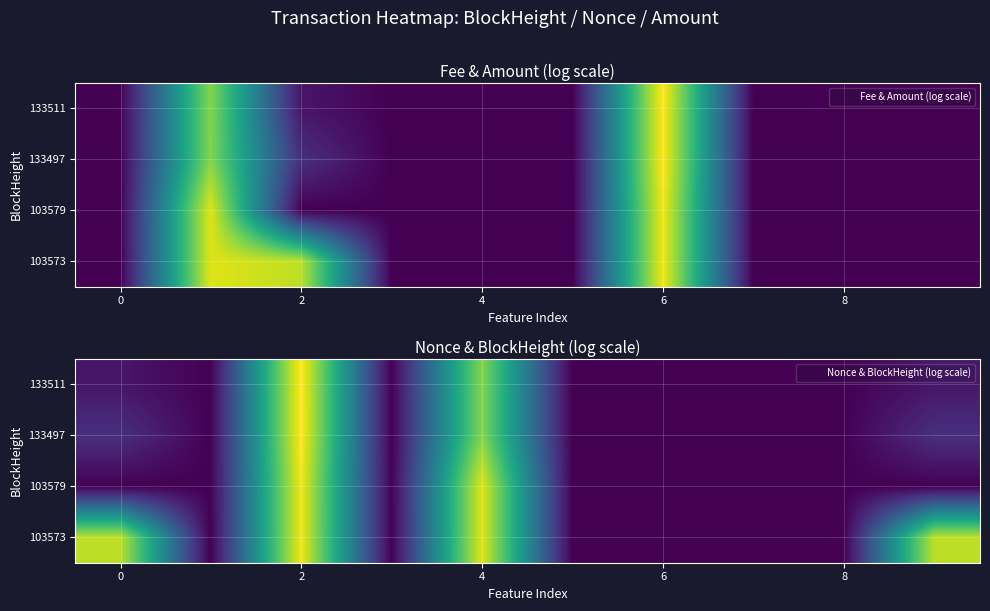

At which category is the sum across all series the highest?

2